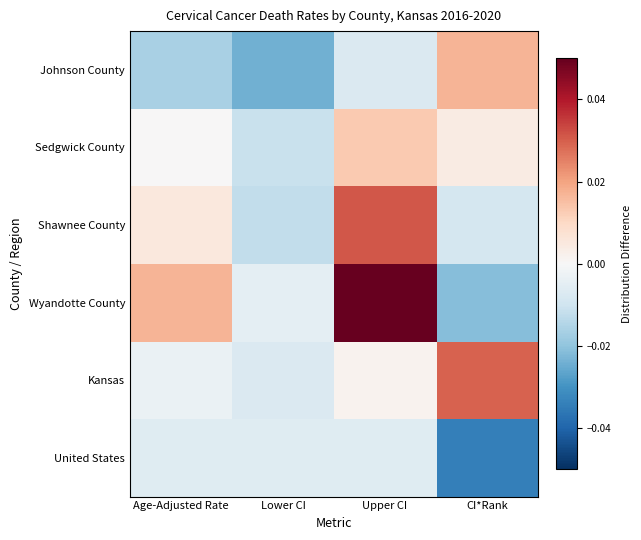

At how many categories does at least one series exceed 0?

3